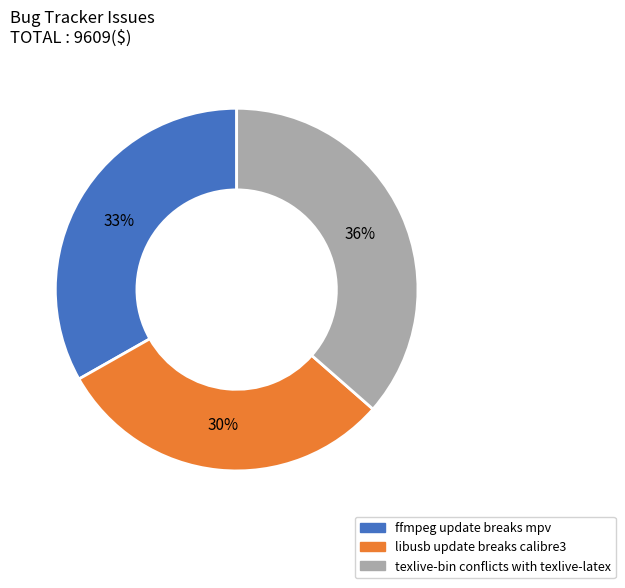

Is the sum of libusb update breaks calibre3 and ffmpeg update breaks mpv greater than half?

Yes